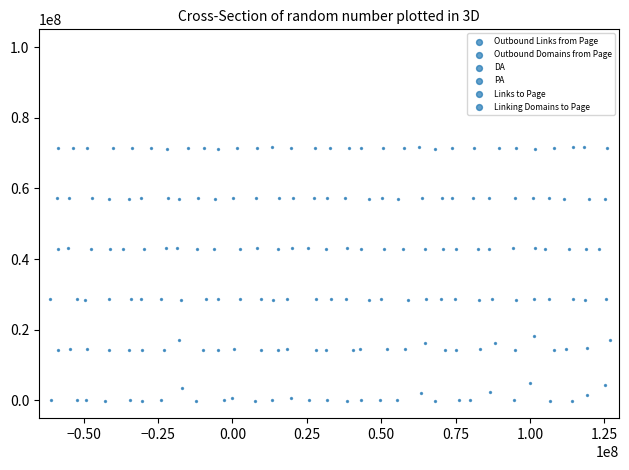

What are all the series names shown in the legend?

Outbound Links from Page, Outbound Domains from Page, DA, PA, Links to Page, Linking Domains to Page